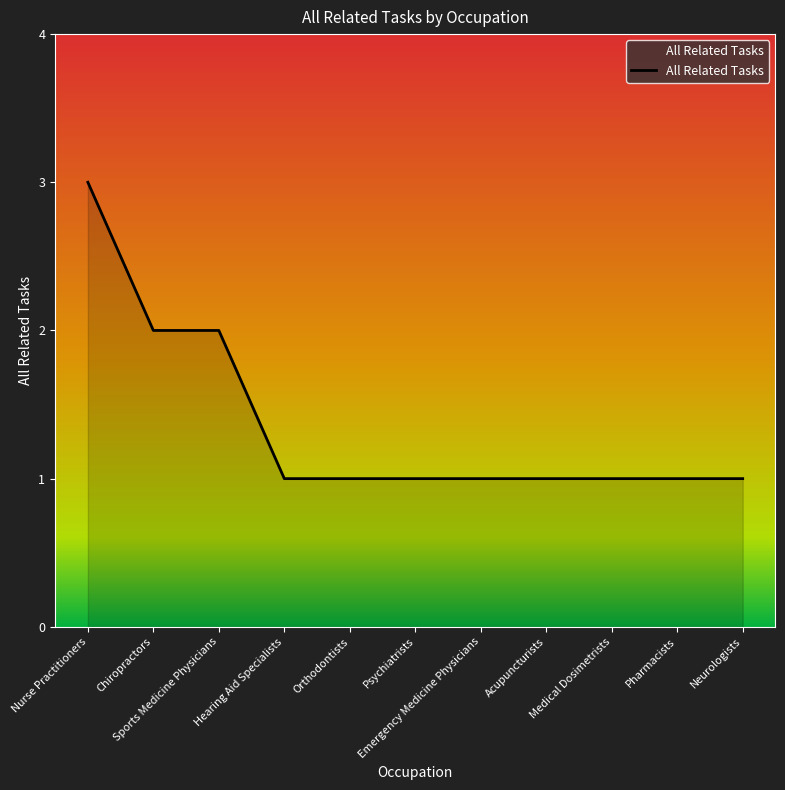

Reading left to right, what are all the values shown in this chart?

Nurse Practitioners=3	Chiropractors=2	Sports Medicine Physicians=2	Hearing Aid Specialists=1	Orthodontists=1	Psychiatrists=1	Emergency Medicine Physicians=1	Acupuncturists=1	Medical Dosimetrists=1	Pharmacists=1	Neurologists=1